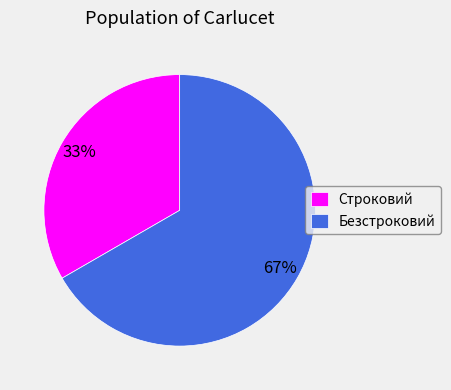

Which category has the biggest portion of the pie?

Безстроковий